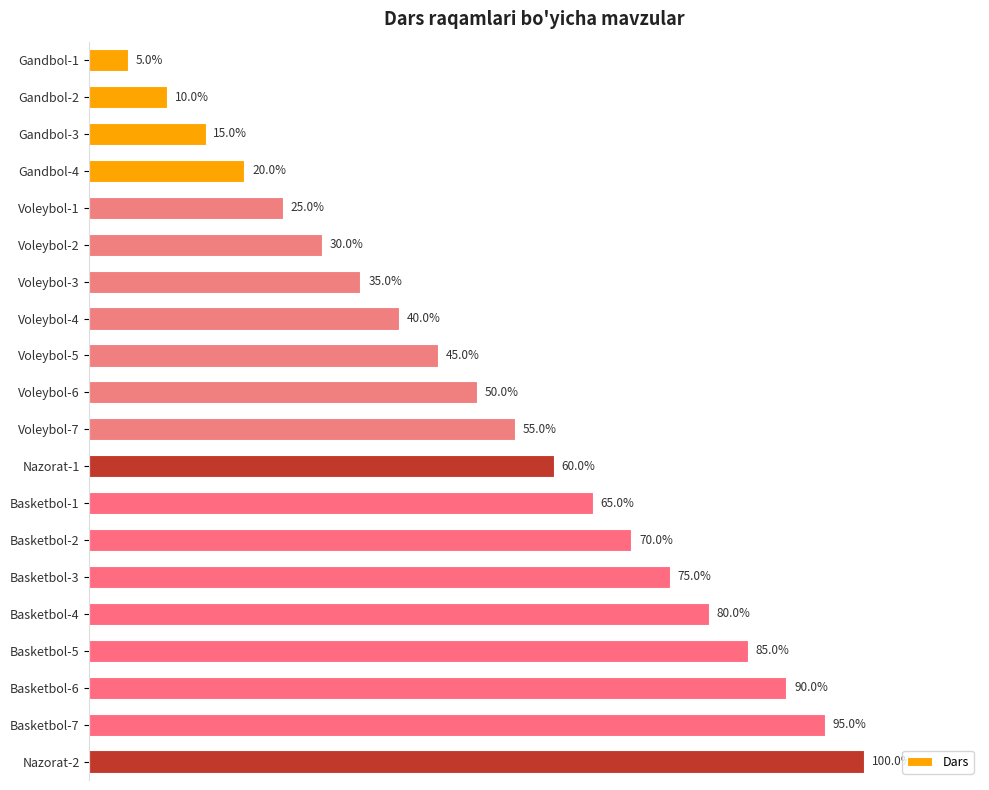

Are the bars horizontal?

Yes